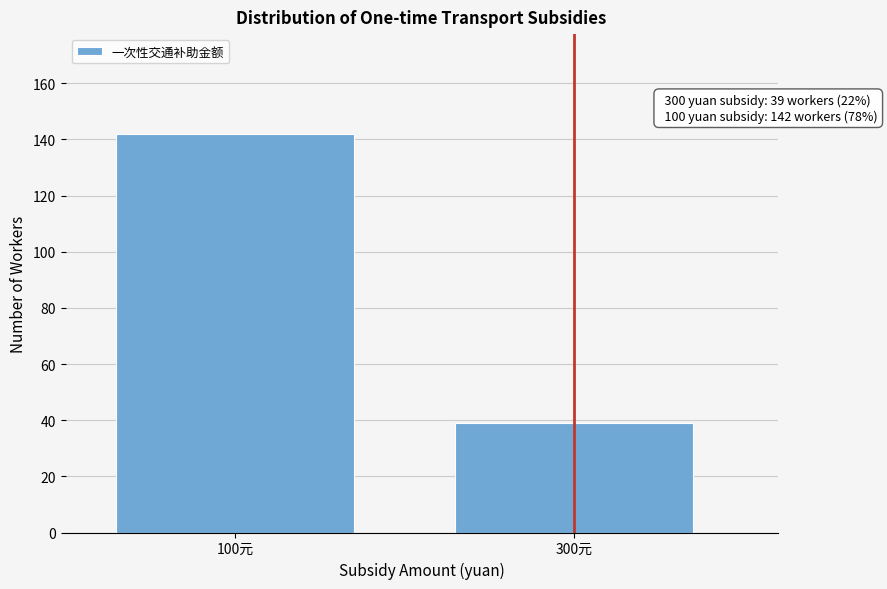

Reading left to right, list all the values displayed in this chart.

142	39